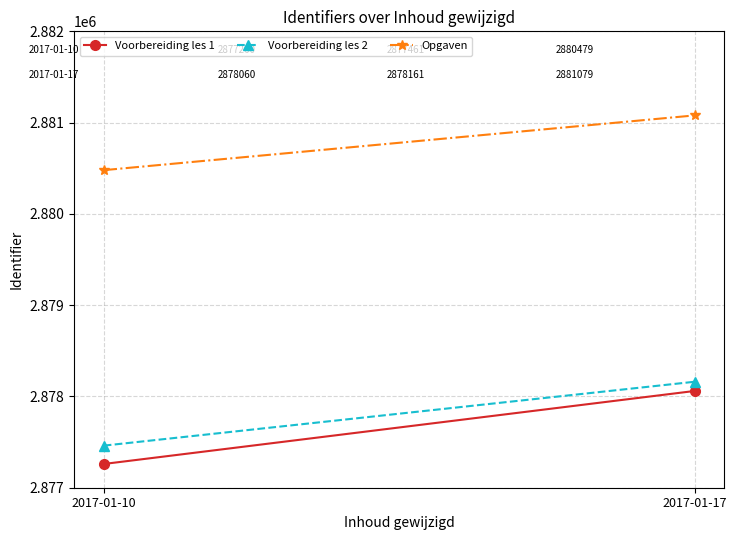

What is the difference between the maximum and minimum values in the Opgaven series?

600